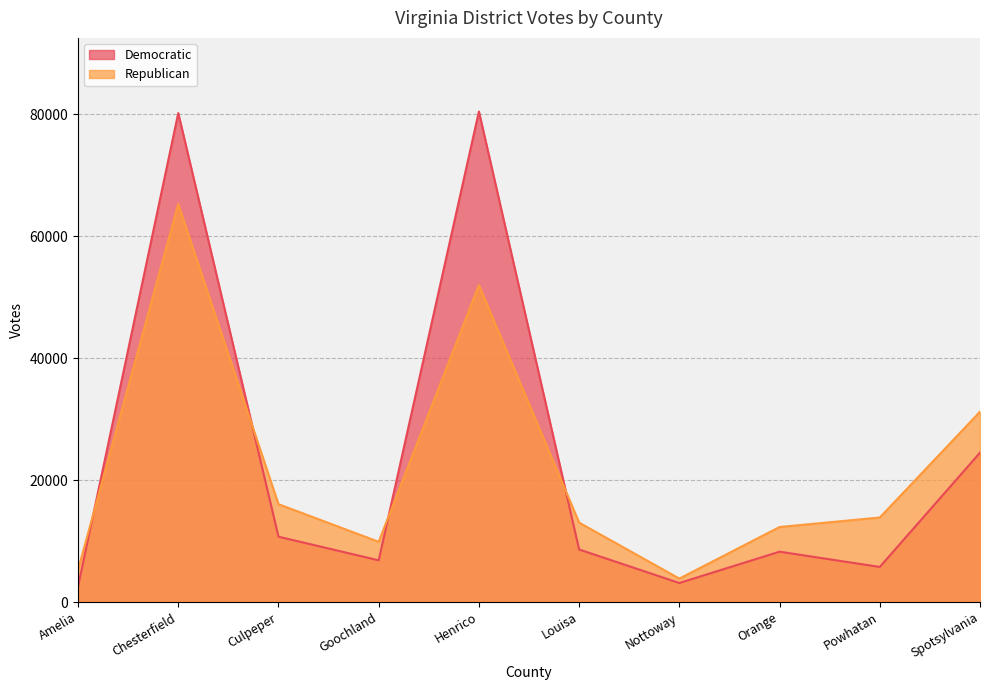

What is the difference between the Republican values at Powhatan and Chesterfield?

51398